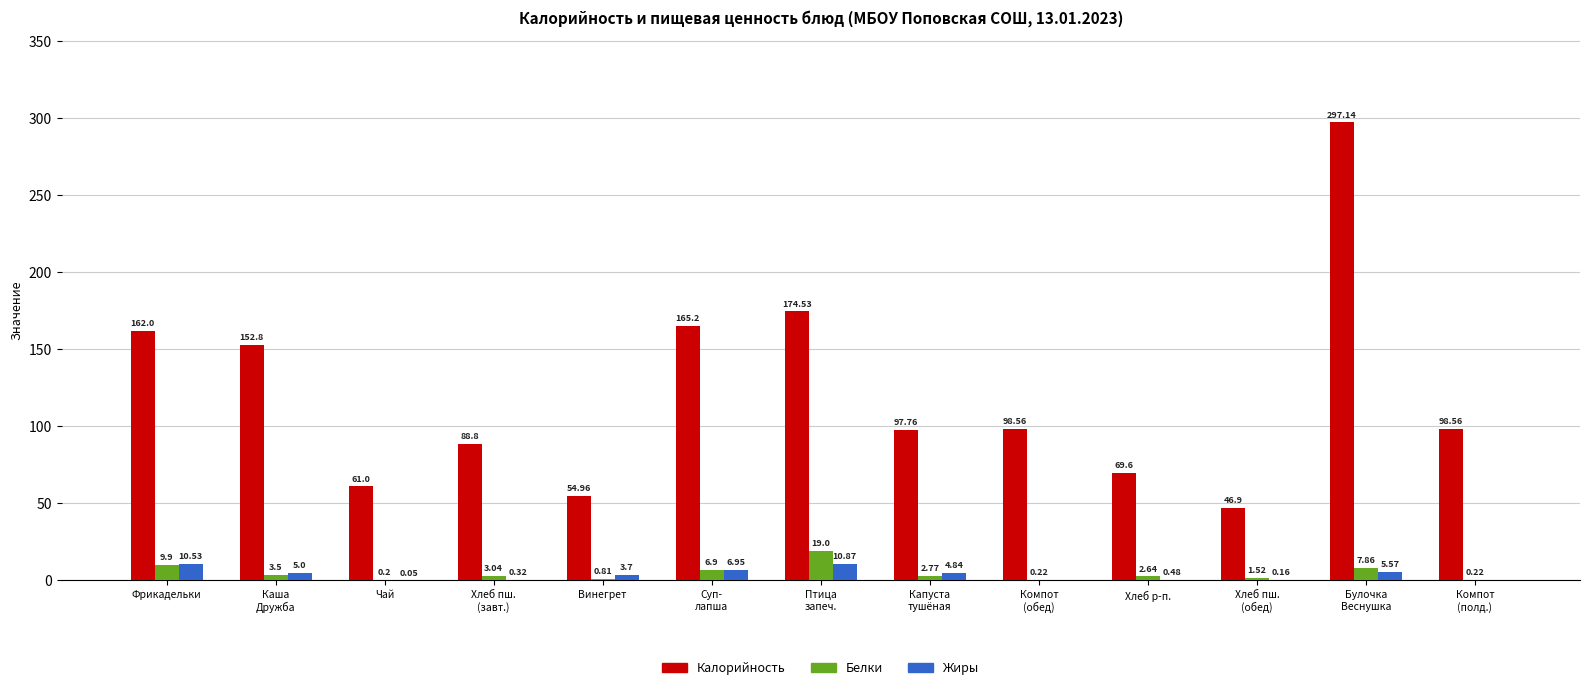

What is the difference between the Белки values at Компот
(полд.) and Суп-
лапша?

6.7